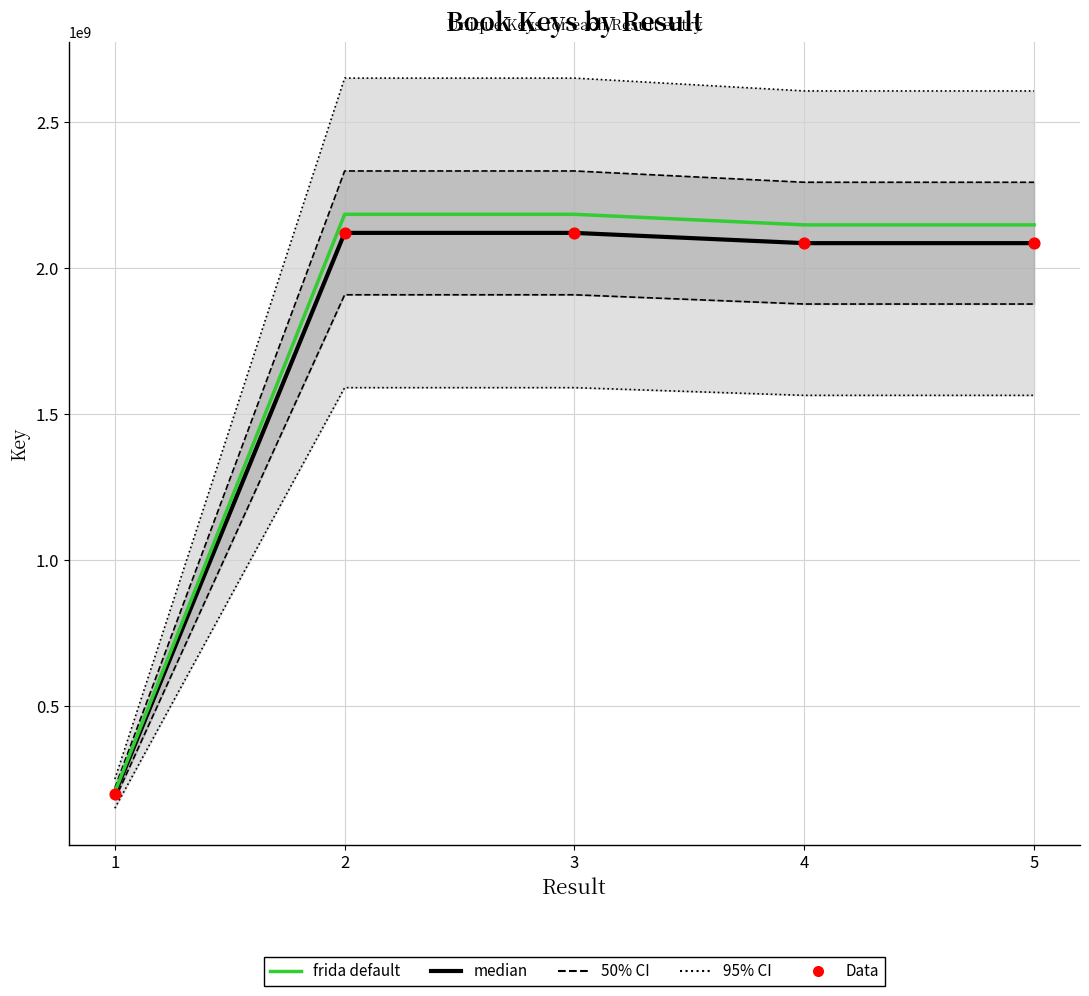

What is the total value across all series at 2?

6423344201.3